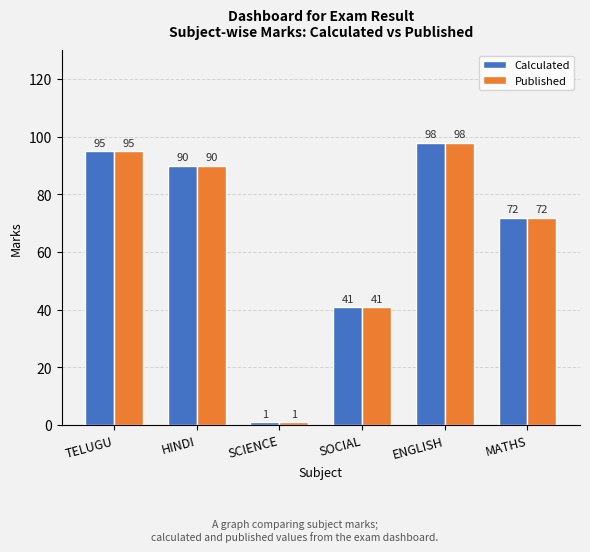

What are all the series names shown in the legend?

Calculated, Published